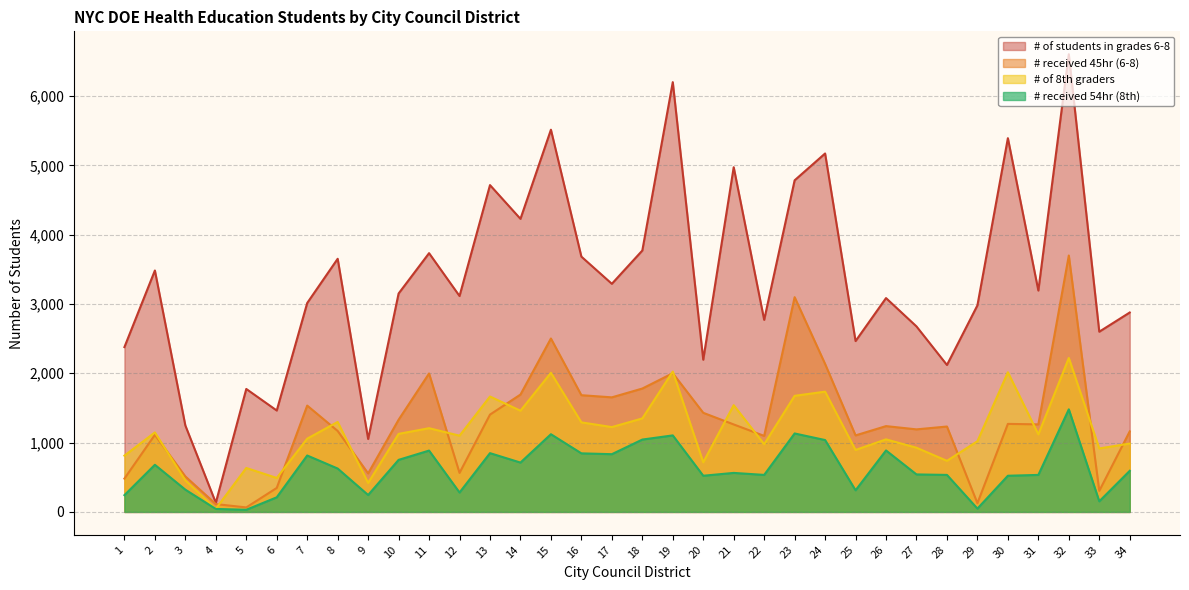

Which has a higher value, 19 or 4?

19